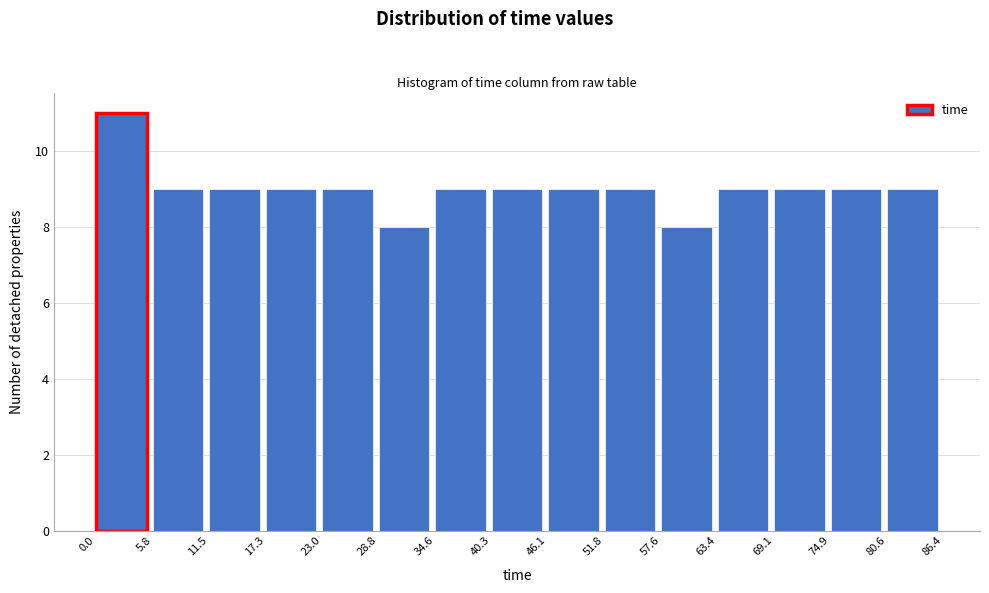

What is the height of the bar covering 80.6 to 86.4 on the x-axis? The values are not printed on the chart, so give them approximately, as read against the axis.

9